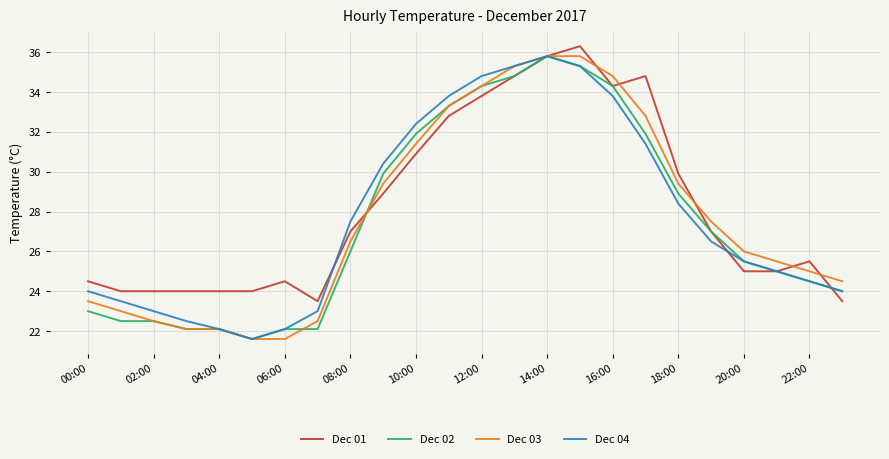

What is the minimum value shown in the chart?

21.6